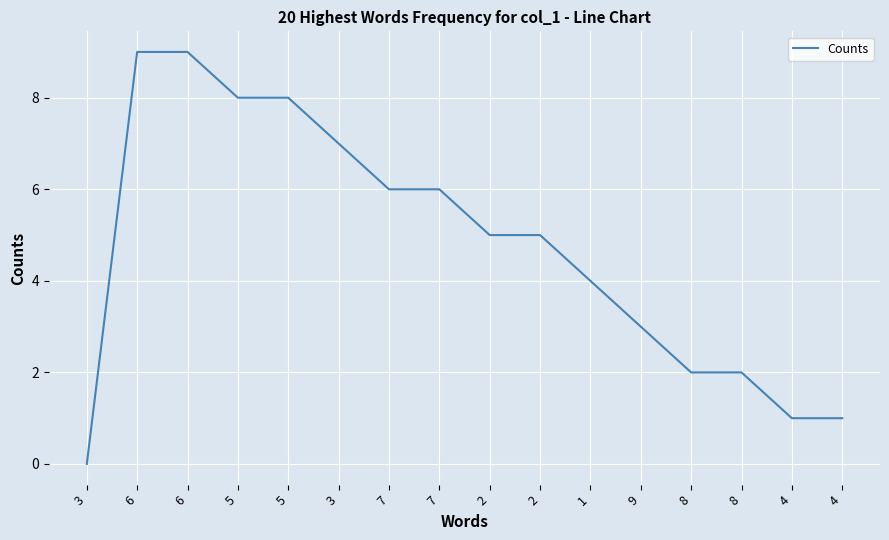

The value at 6 is 14. True or false?

False